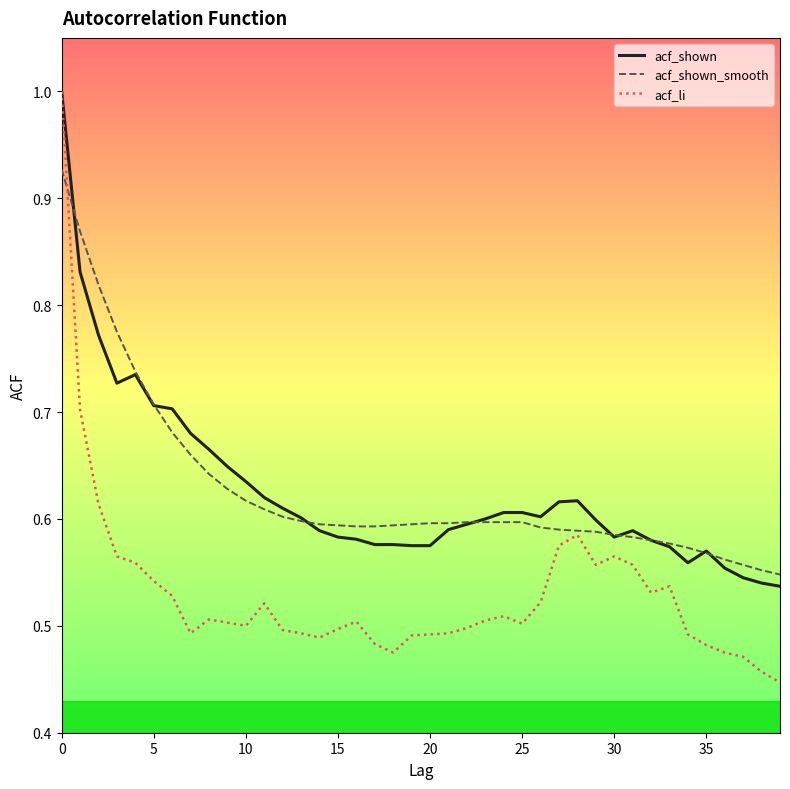

Does the chart display data point markers on the line(s)?

No